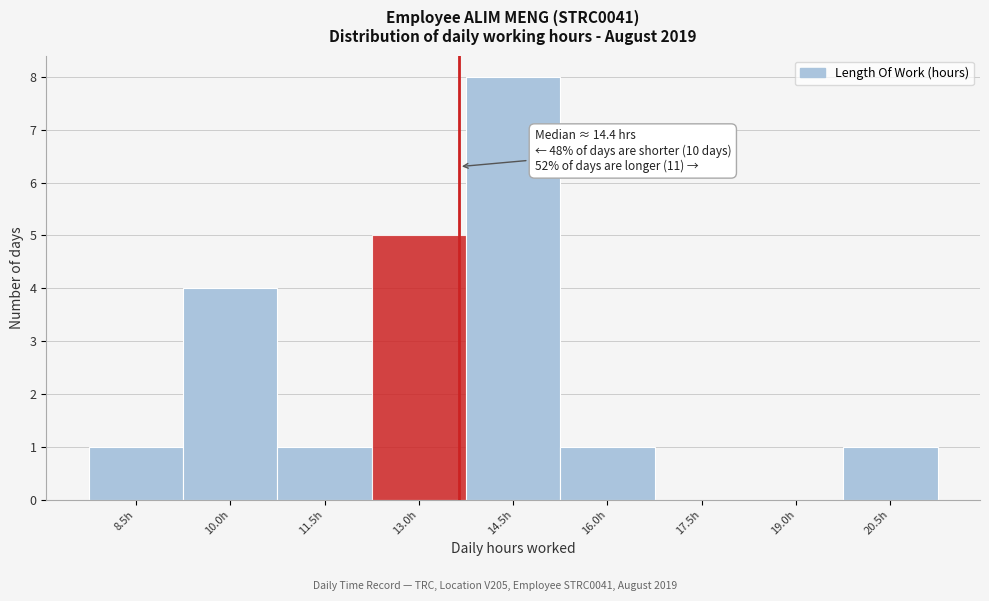

Reading right to left, transcribe all the data shown in this chart.

20.5h=1	19.0h=0	17.5h=0	16.0h=1	14.5h=8	13.0h=5	11.5h=1	10.0h=4	8.5h=1